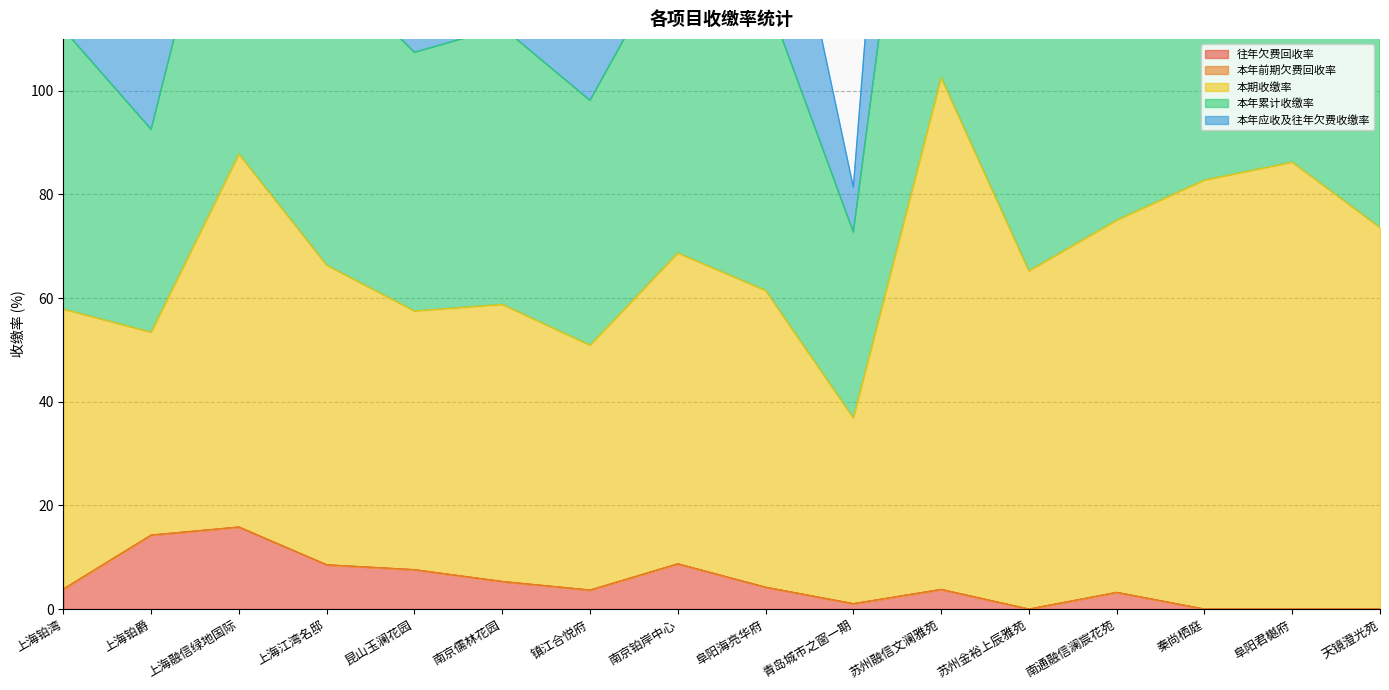

At which label is 往年欠费回收率 closest to 7?

昆山玉澜花园